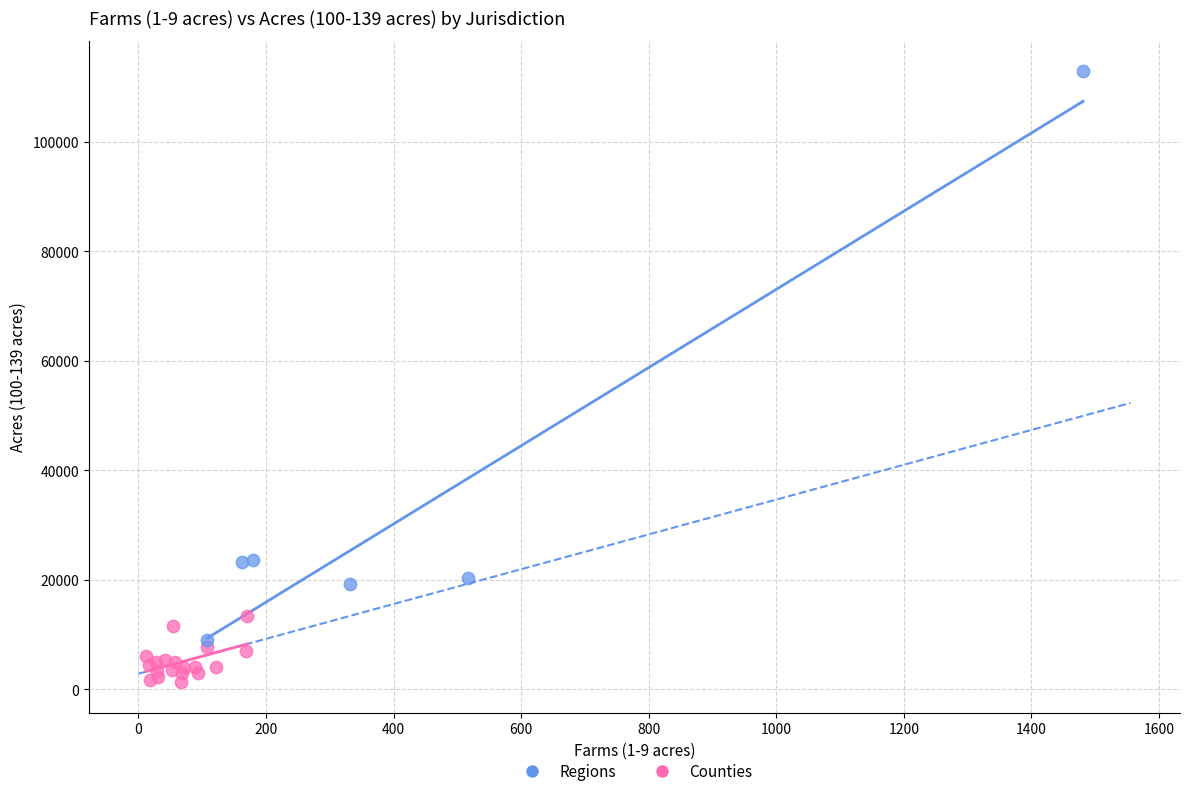

Which series reaches the maximum Y coordinate?

Regions